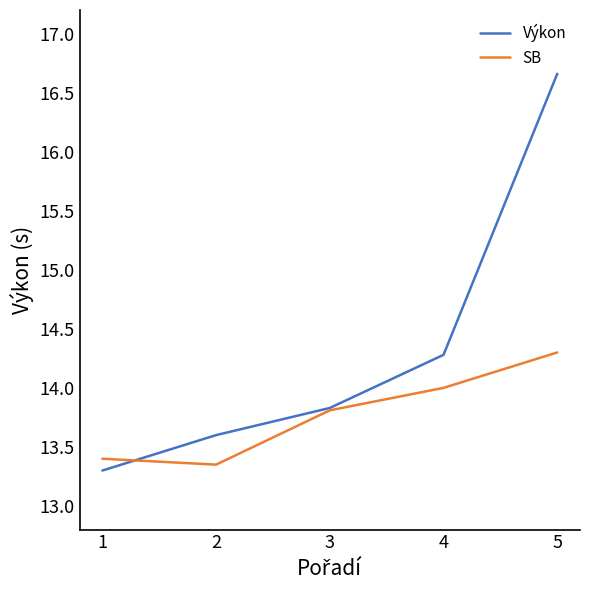

At 2, list the series in order from smallest to largest.

SB, Výkon